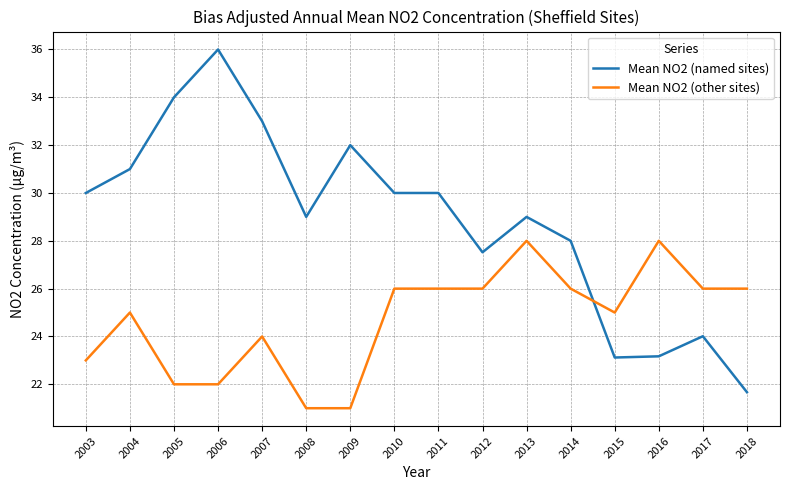

List the series in order of their peak value, highest first.

Mean NO2 (named sites), Mean NO2 (other sites)